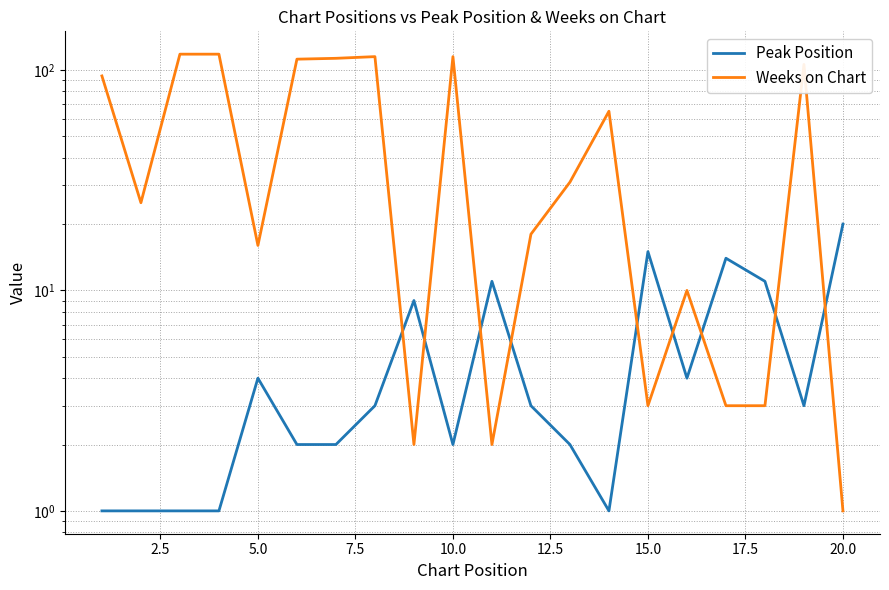

What is the difference between the highest and lowest values at 7.5?

117